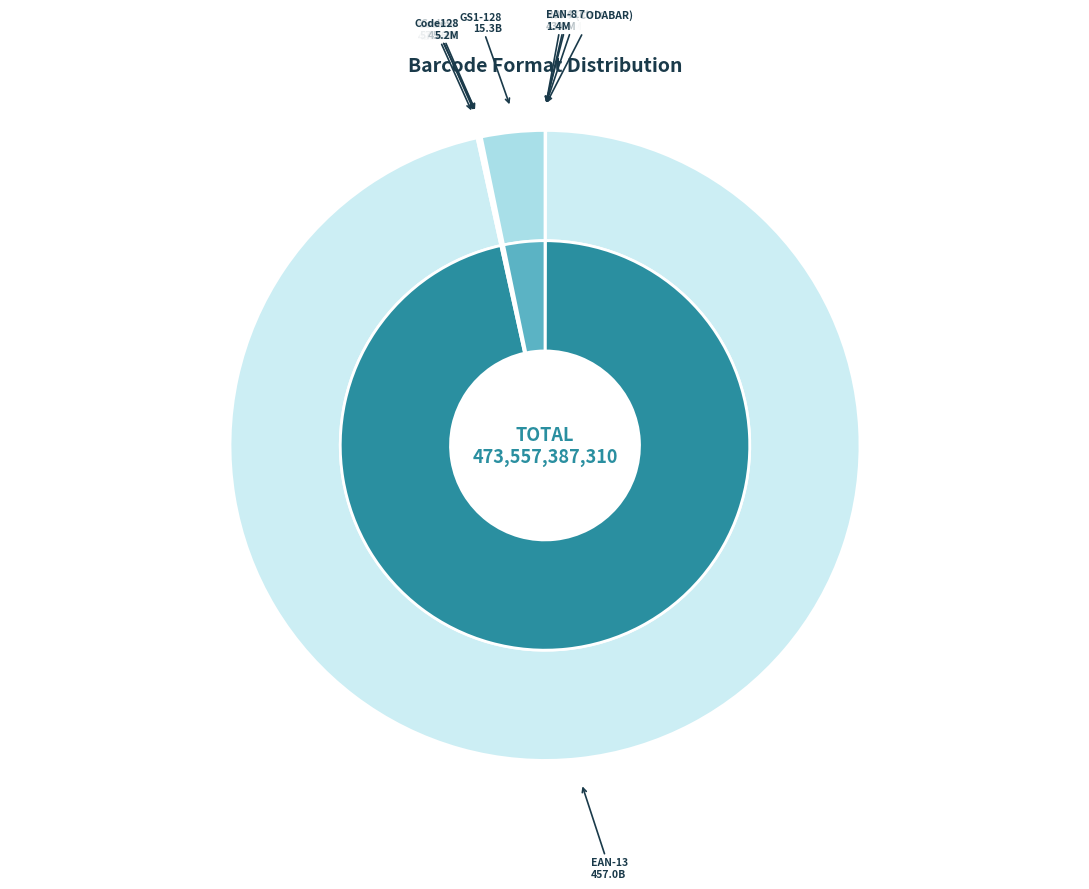

Count the number of slices in the pie.

11